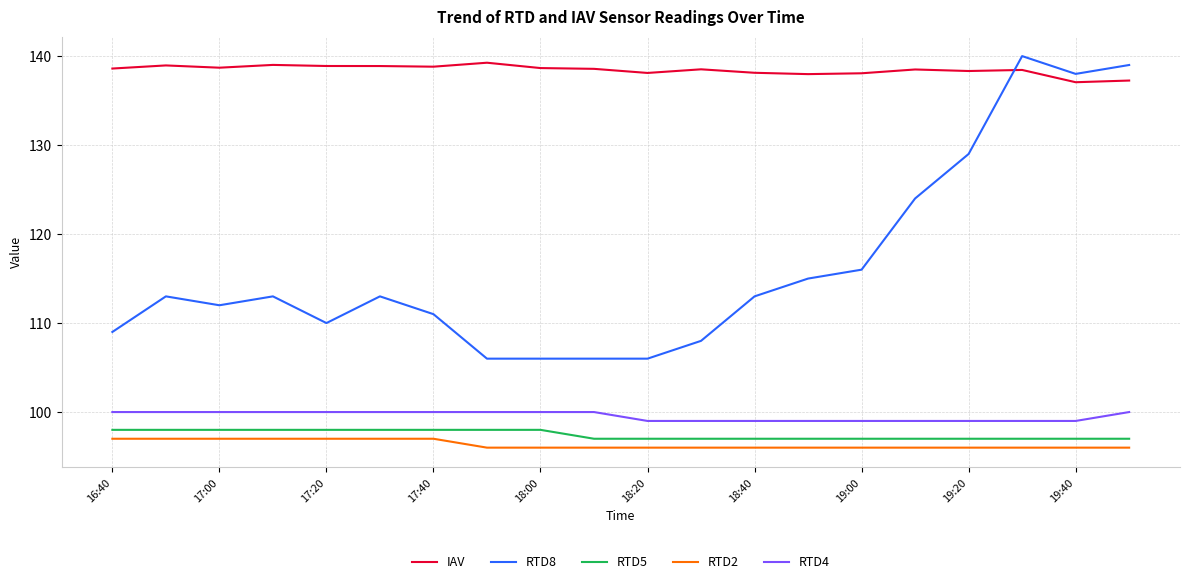

True or false: RTD8 and RTD5 cross at least once.

False